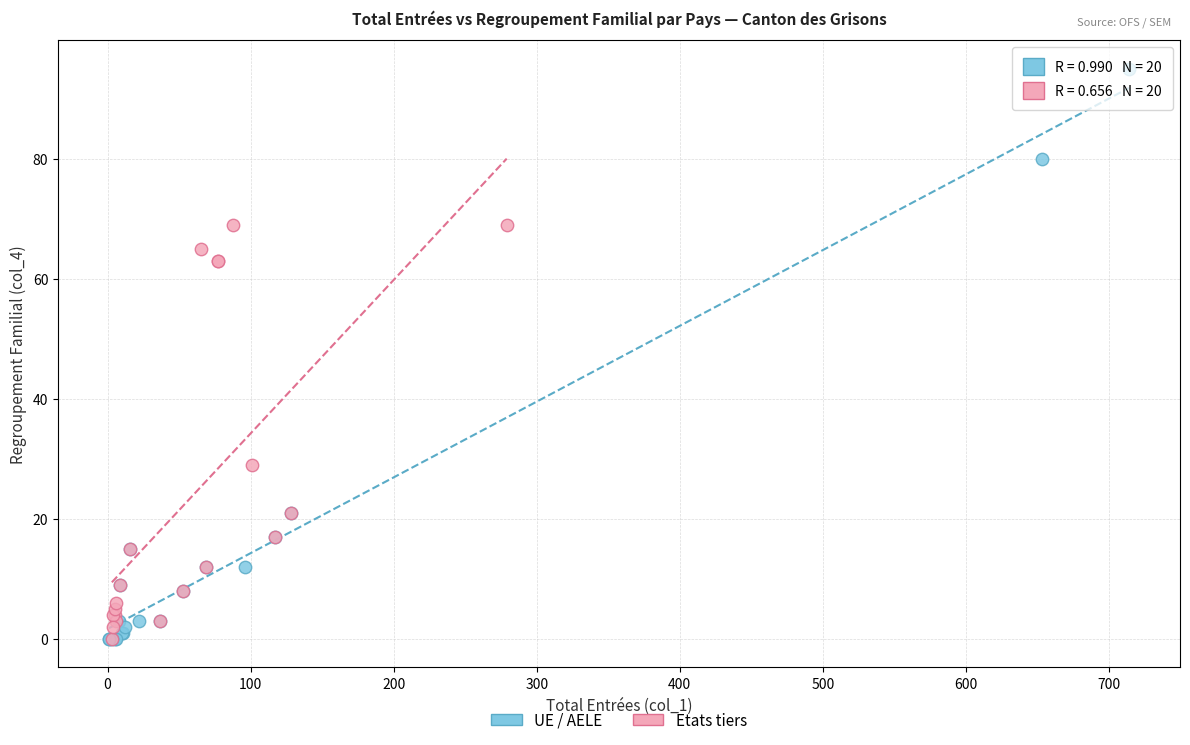

What are all the series names shown in the legend?

UE / AELE, Etats tiers